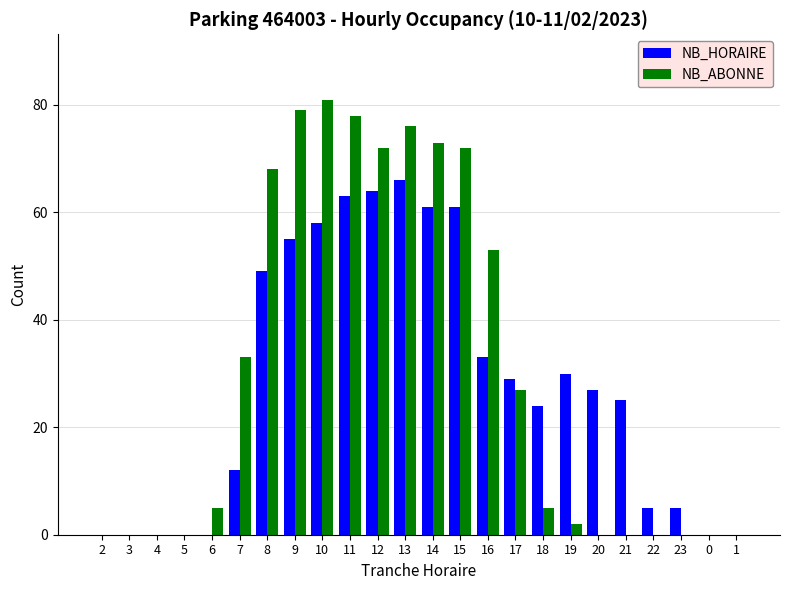

Is the value of NB_HORAIRE at 15 greater than the value of NB_ABONNE at 8?

No